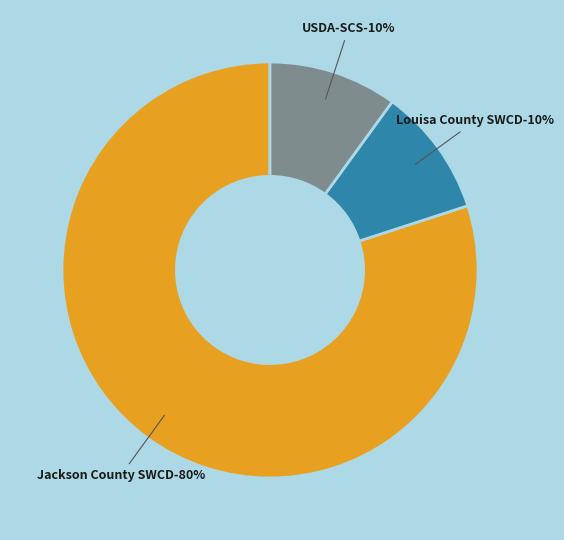

Does Louisa County SWCD represent more than half of the total?

No